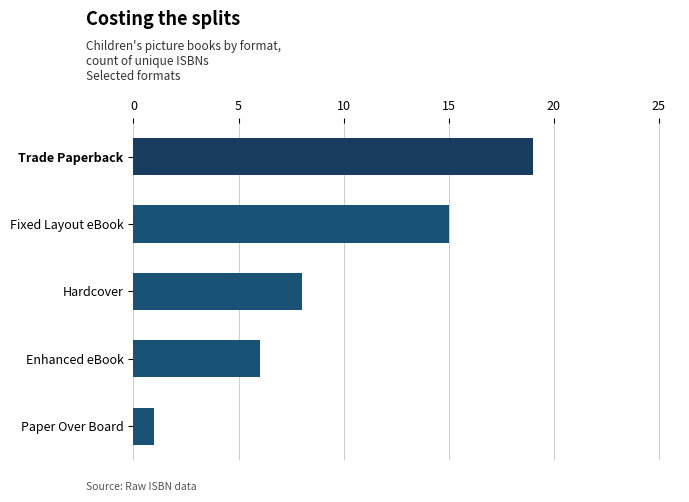

What is the difference between the second highest and second lowest values?

9